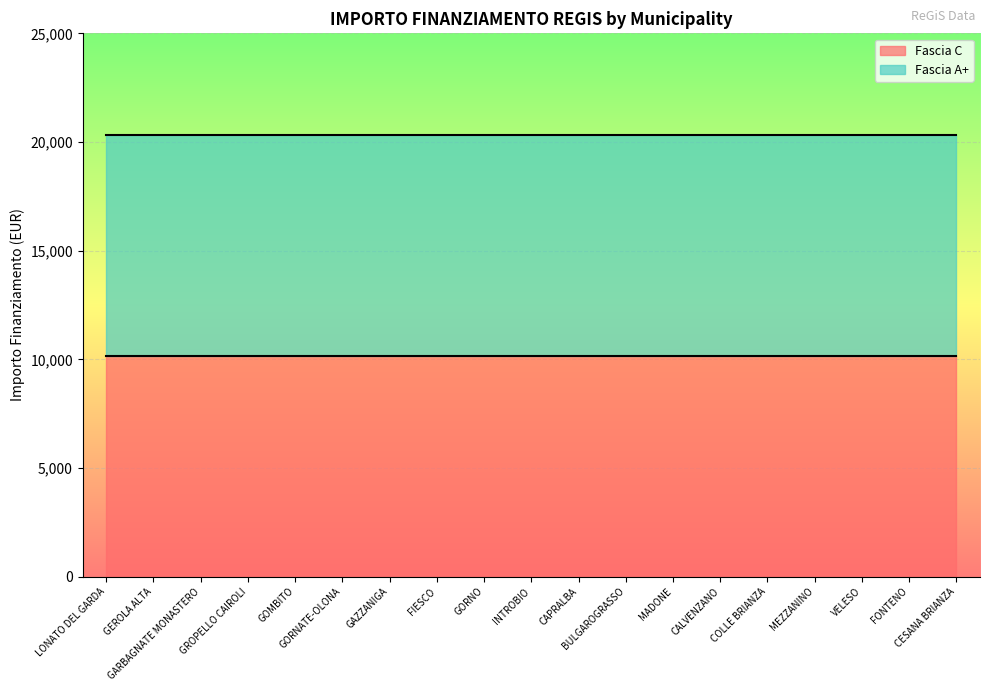

At GORNATE-OLONA, list the series in order from smallest to largest.

Fascia C, Fascia A+